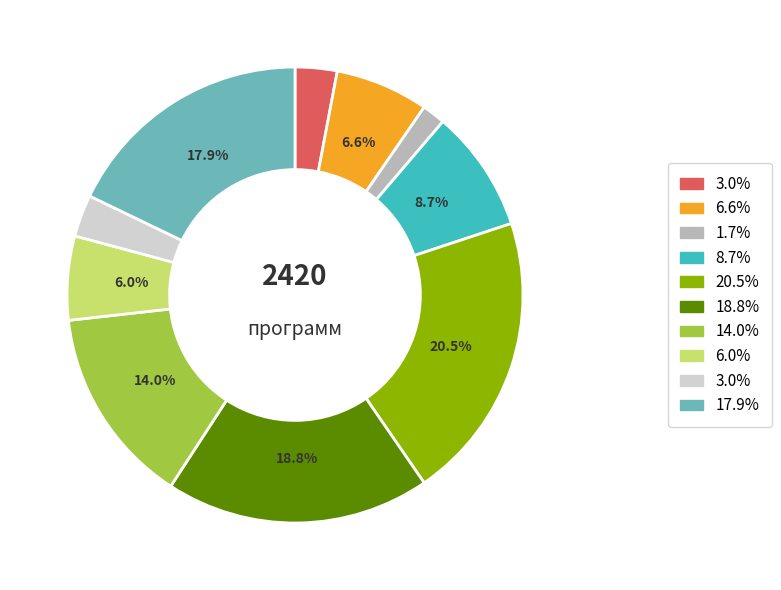

Is there a majority slice in this chart?

No